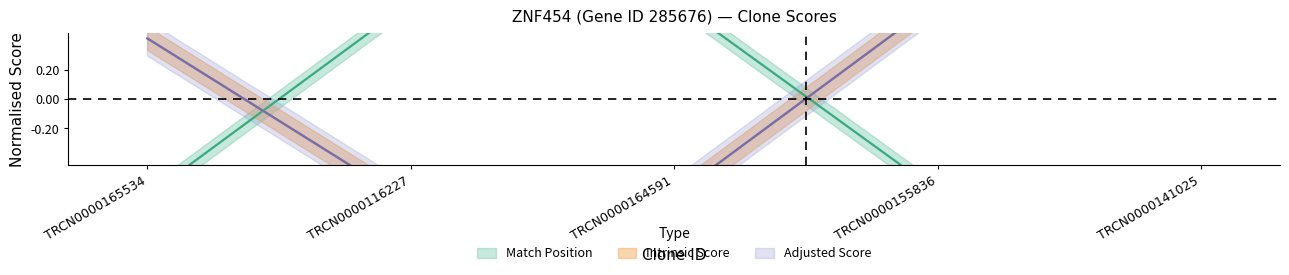

How many negative values does the Match Position series have?

3